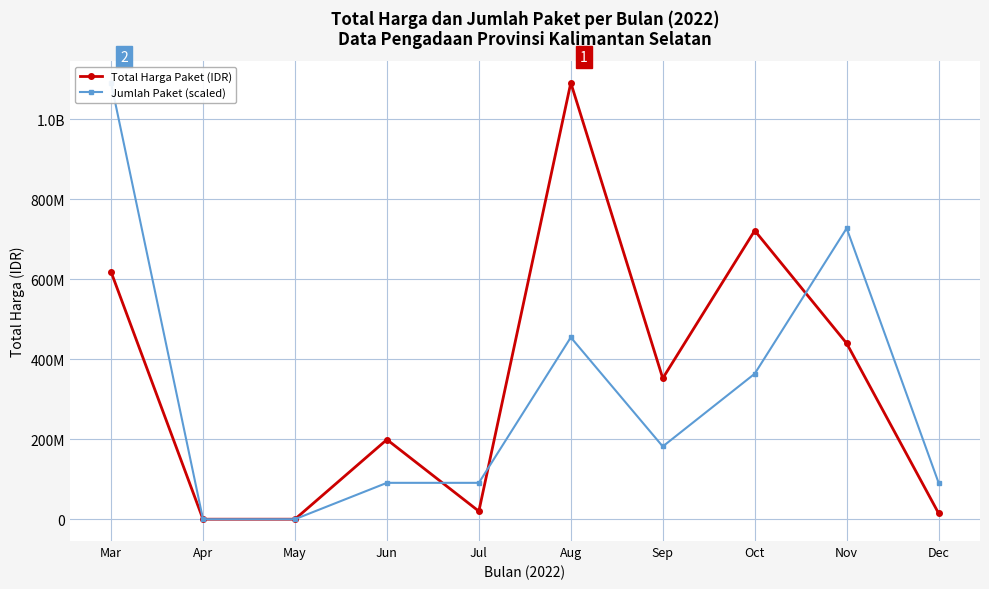

True or false: Jumlah Paket (scaled) has more than 2 interior local peaks.

False